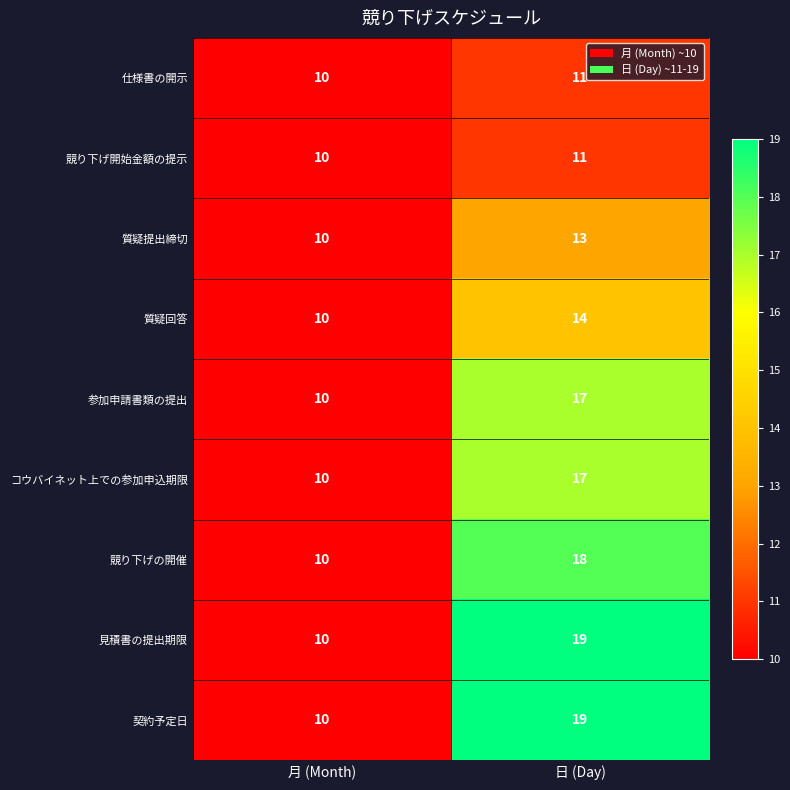

What is the difference between the maximum and minimum values in the 質疑提出締切 series?

3